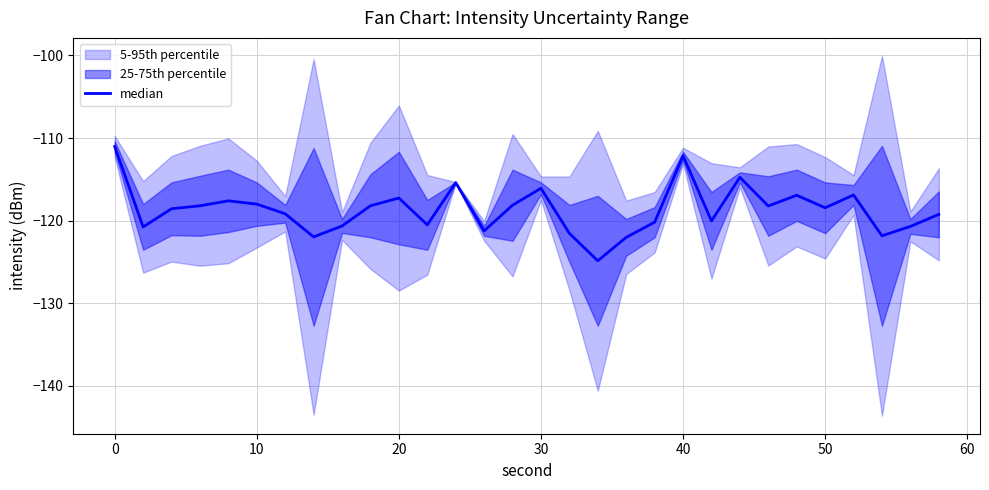

How many data points are less than -118?

20